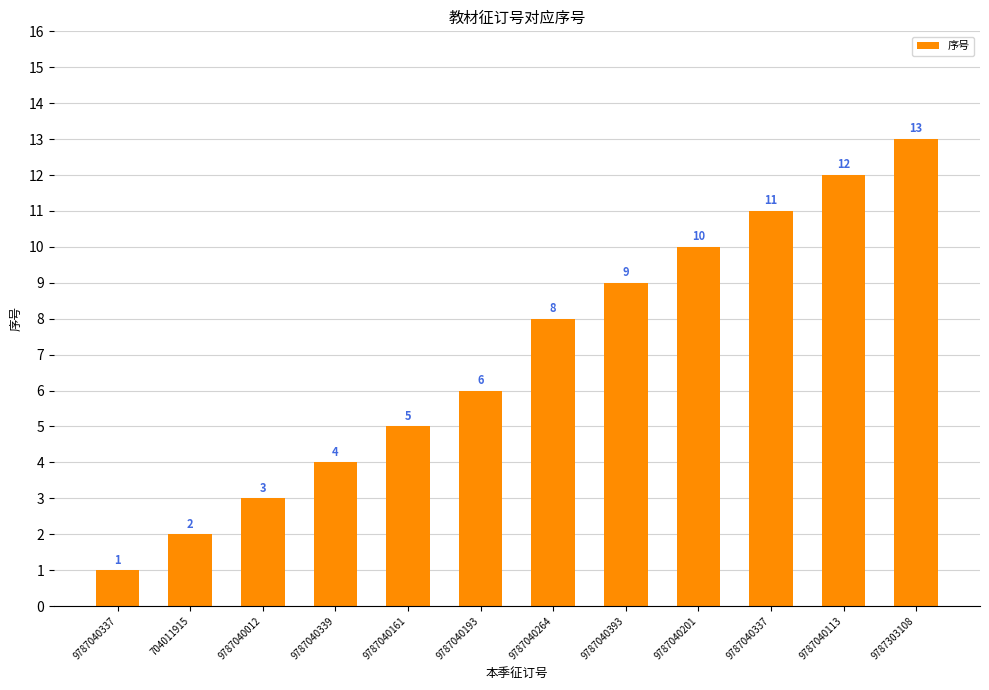

Reading left to right, extract all data points from this chart.

1	2	3	4	5	6	8	9	10	11	12	13